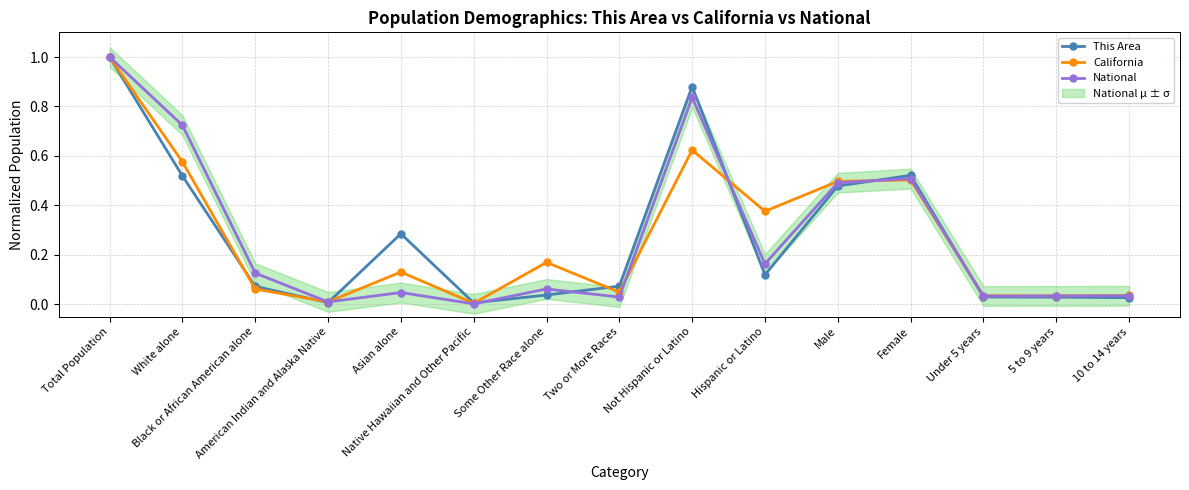

Where is the first local maximum for This Area?

Asian alone